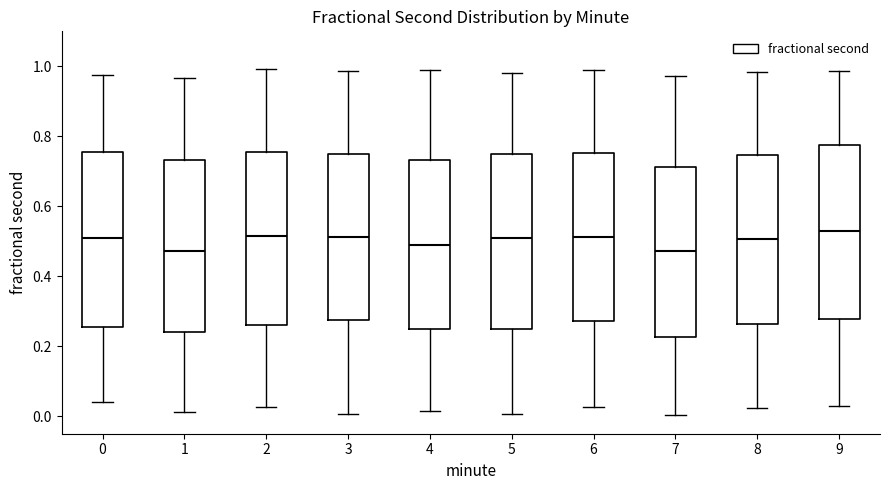

Where does the lower whisker of the box at x = 7 end on the y-axis? The values are not printed on the chart, so give them approximately, as read against the axis.

0.00